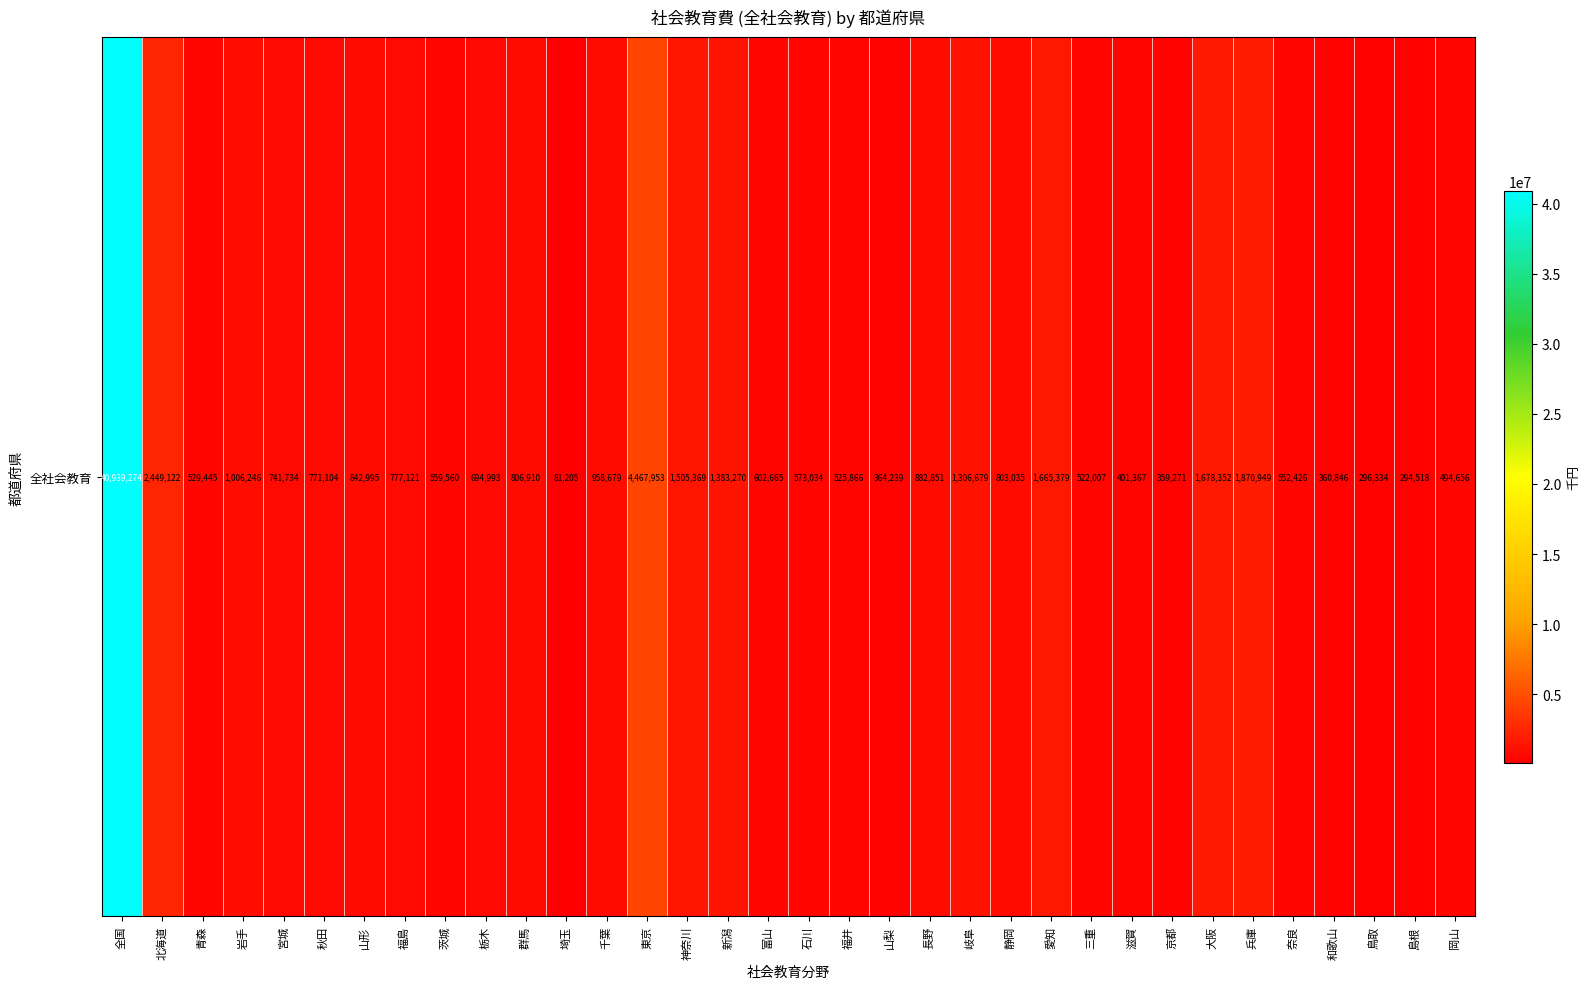

What is the difference between the maximum and second lowest values?

40644756